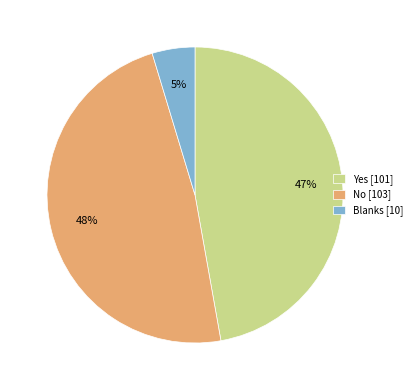

Does any single category account for the majority?

No